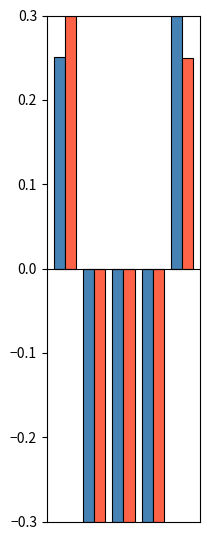

How many categories are shown in the chart?

5